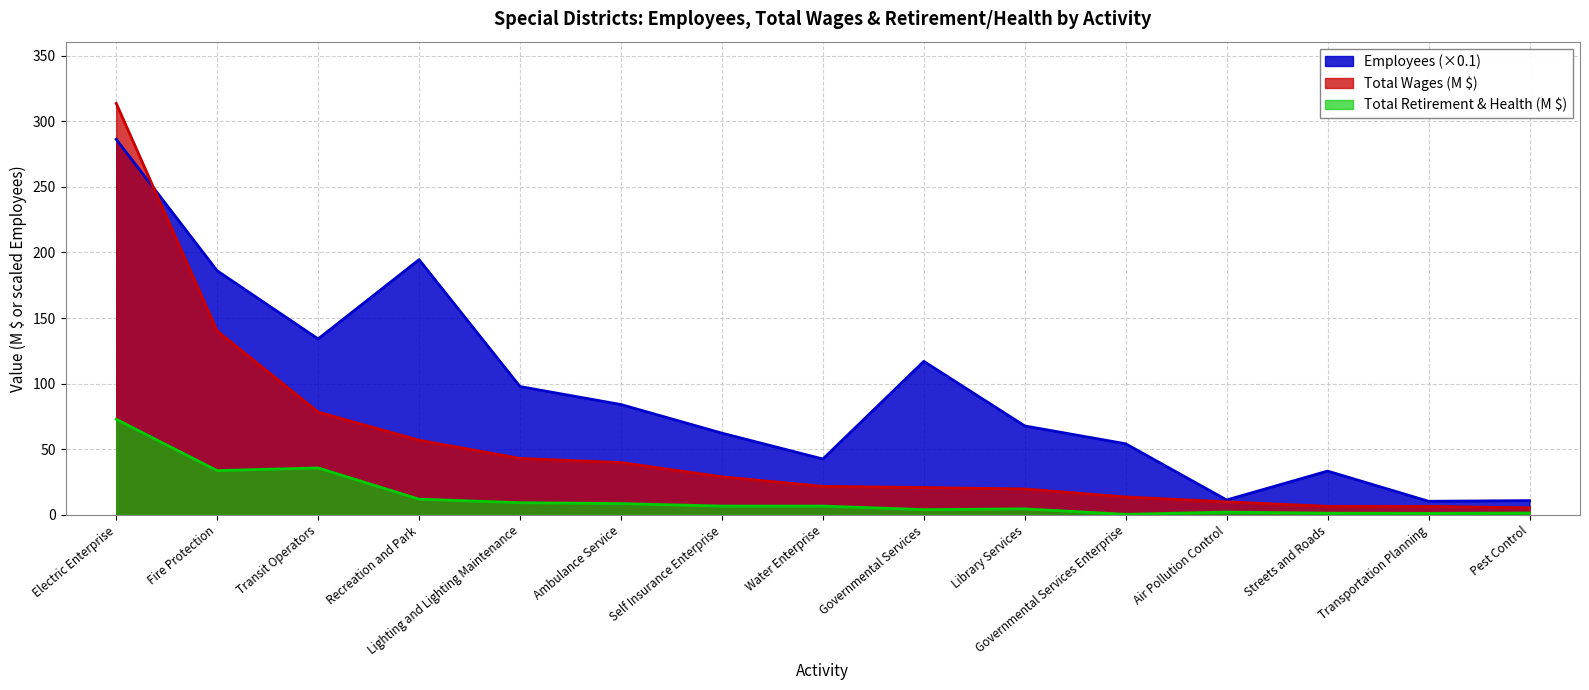

Where is the first local minimum for Total Retirement & Health (M)?

Fire Protection